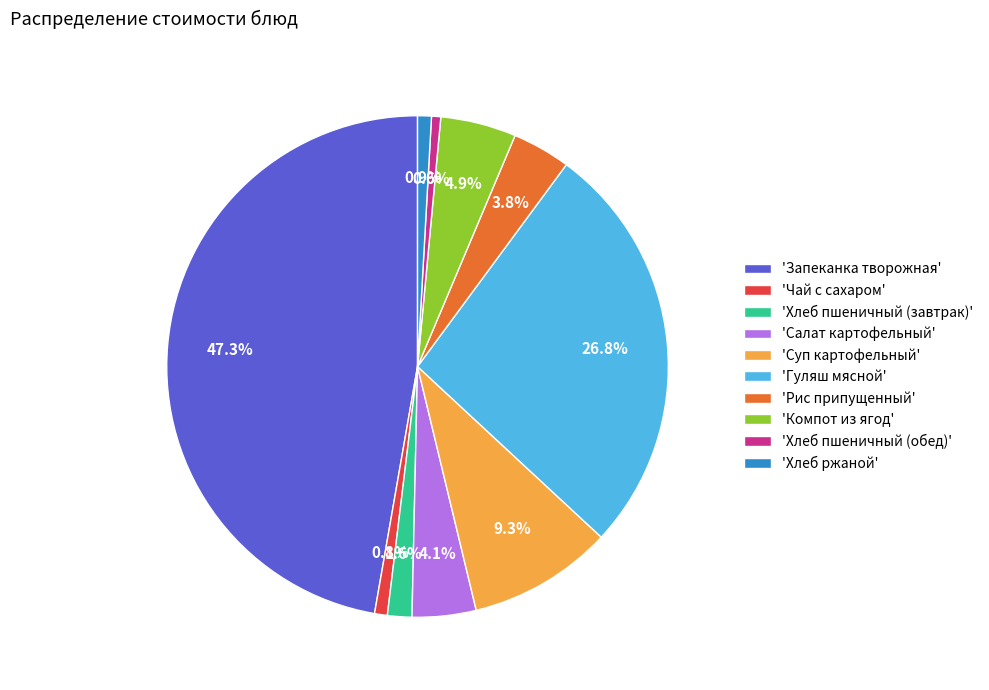

How many segments does this pie chart have?

10